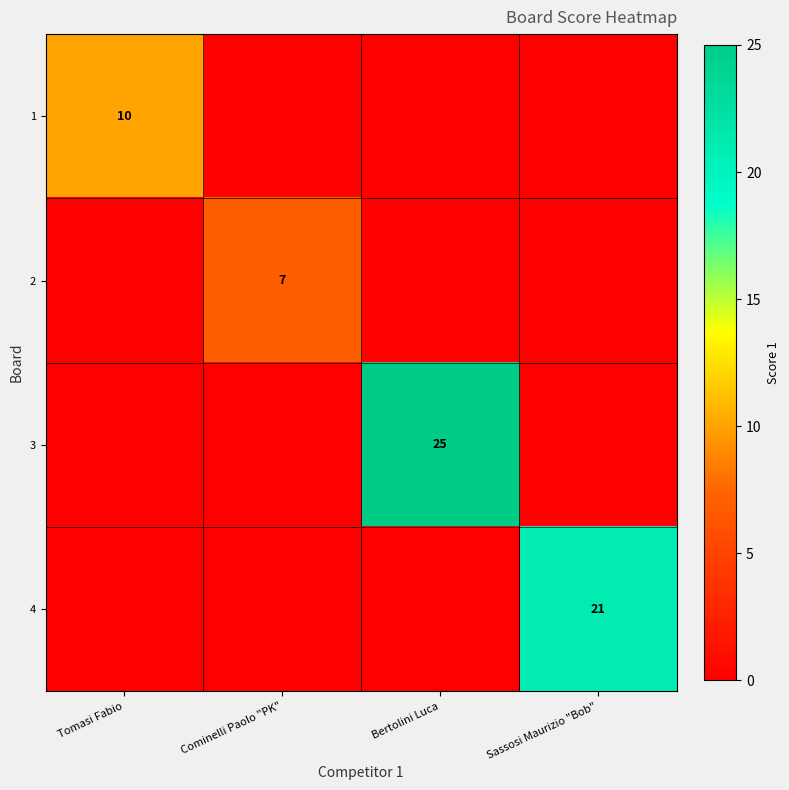

The value of 1 at Tomasi Fabio is 10. True or false?

True